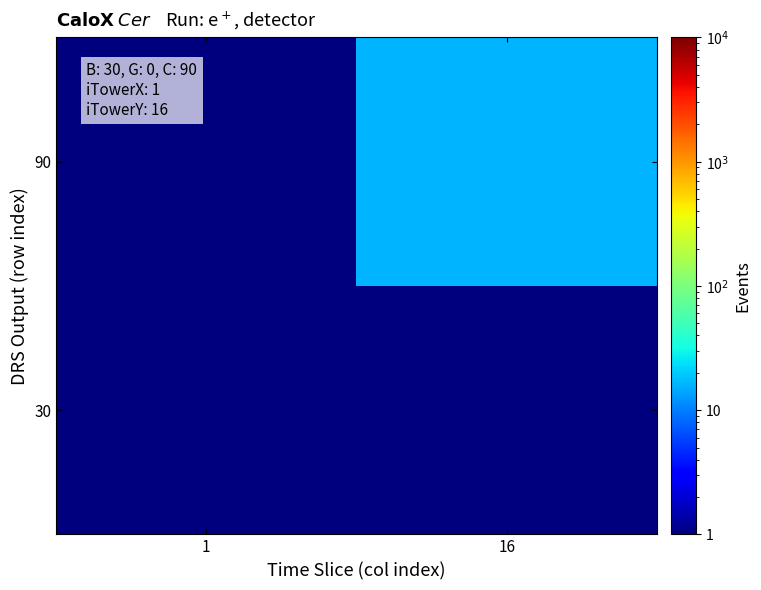

How many distinct data groups are displayed?

2